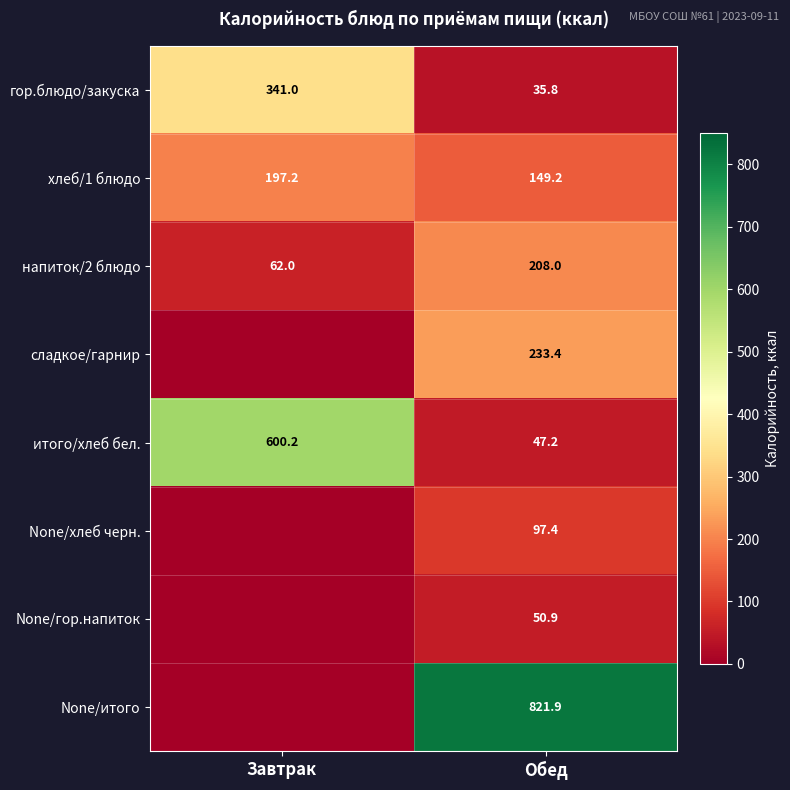

The value of сладкое/гарнир at Обед is 233.4. True or false?

True